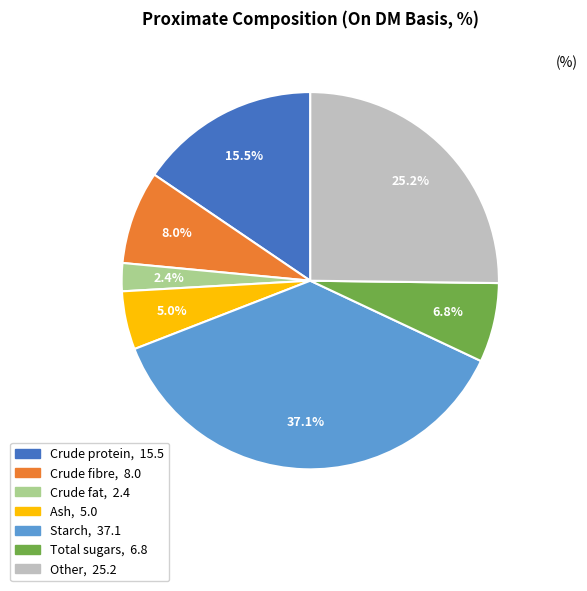

What is the smallest slice in the pie chart?

Crude fat